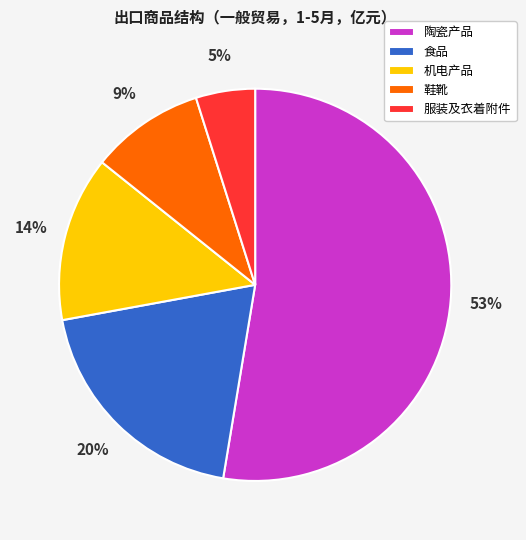

Rank the categories by value from highest to lowest.

陶瓷产品, 食品, 机电产品, 鞋靴, 服装及衣着附件